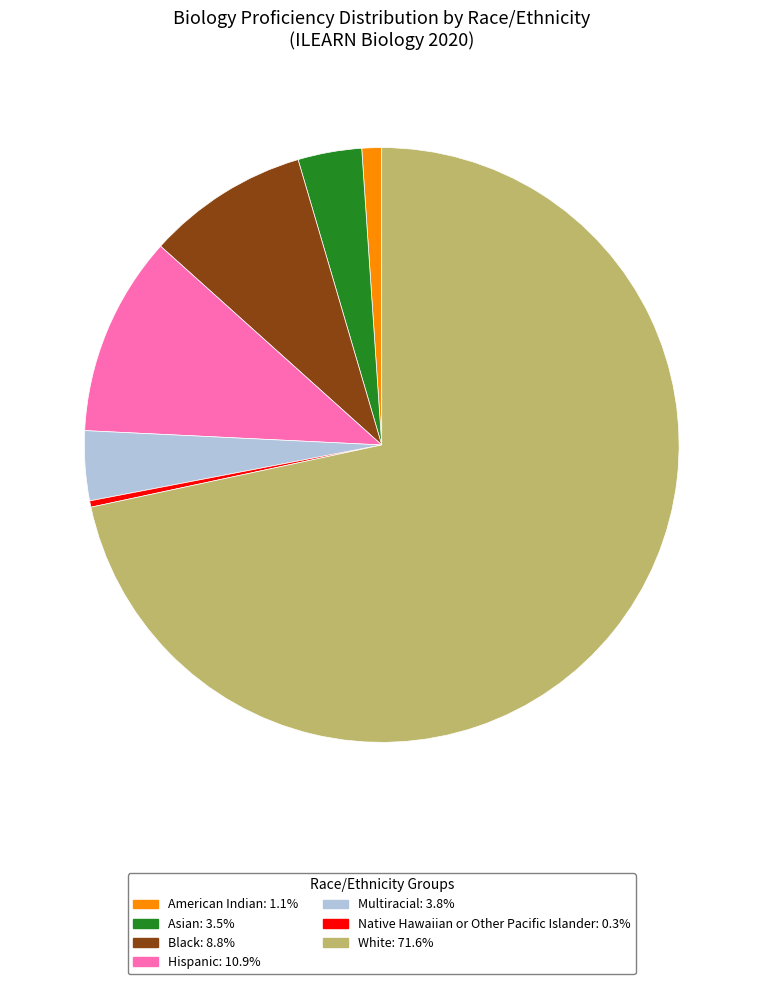

Approximately how many times larger is the value at White compared to Black?

8.1